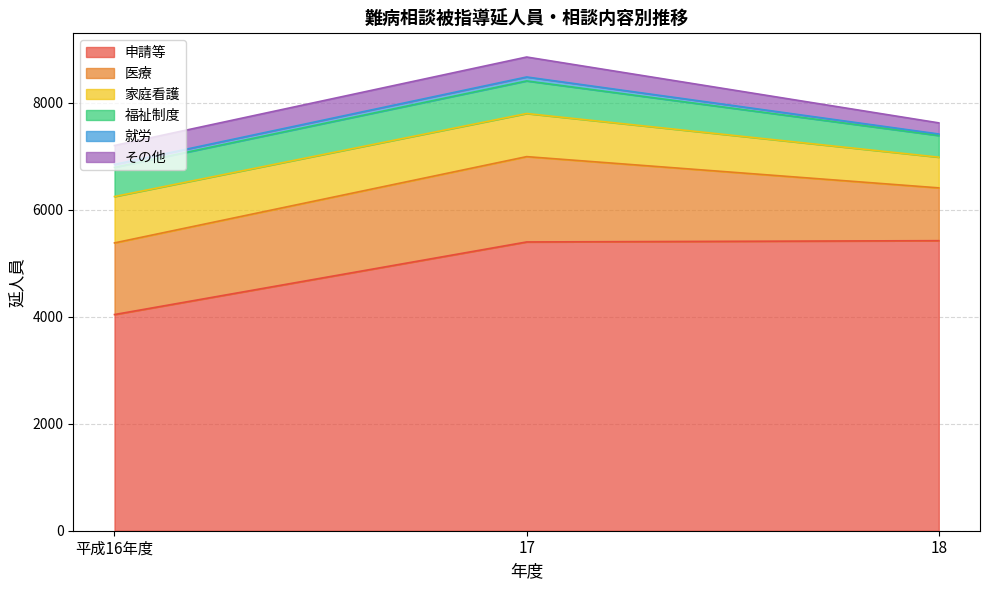

Rank the series at 平成16年度 from lowest to highest value.

就労, その他, 福祉制度, 家庭看護, 医療, 申請等